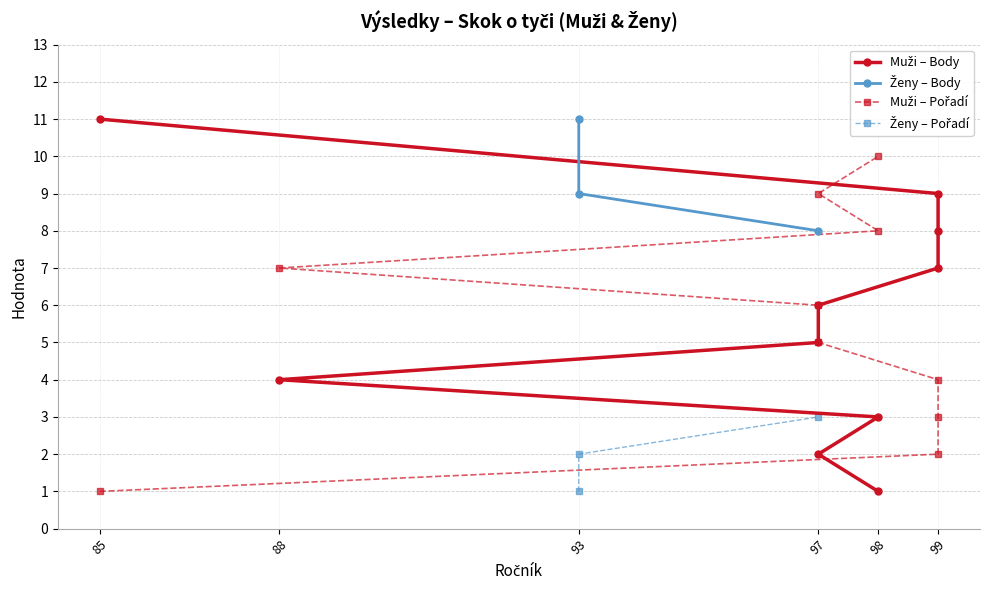

Reading left to right, list all the values displayed in this chart.

Pořadí: 1	2	3	4	5	6	7	8	9	10	1	2	3
Body: 11	9	8	7	6	5	4	3	2	1	11	9	8